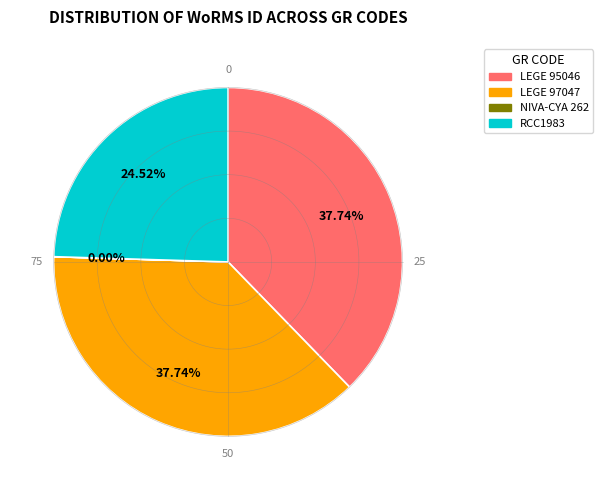

What is the change in value from LEGE 97047 to NIVA-CYA 262?

-609460